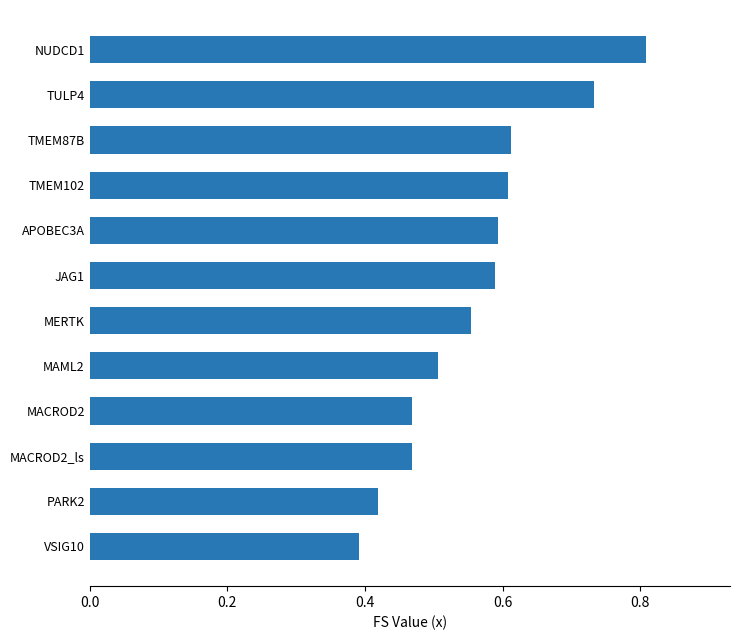

True or false: the data shows 0.6 at APOBEC3A.

True